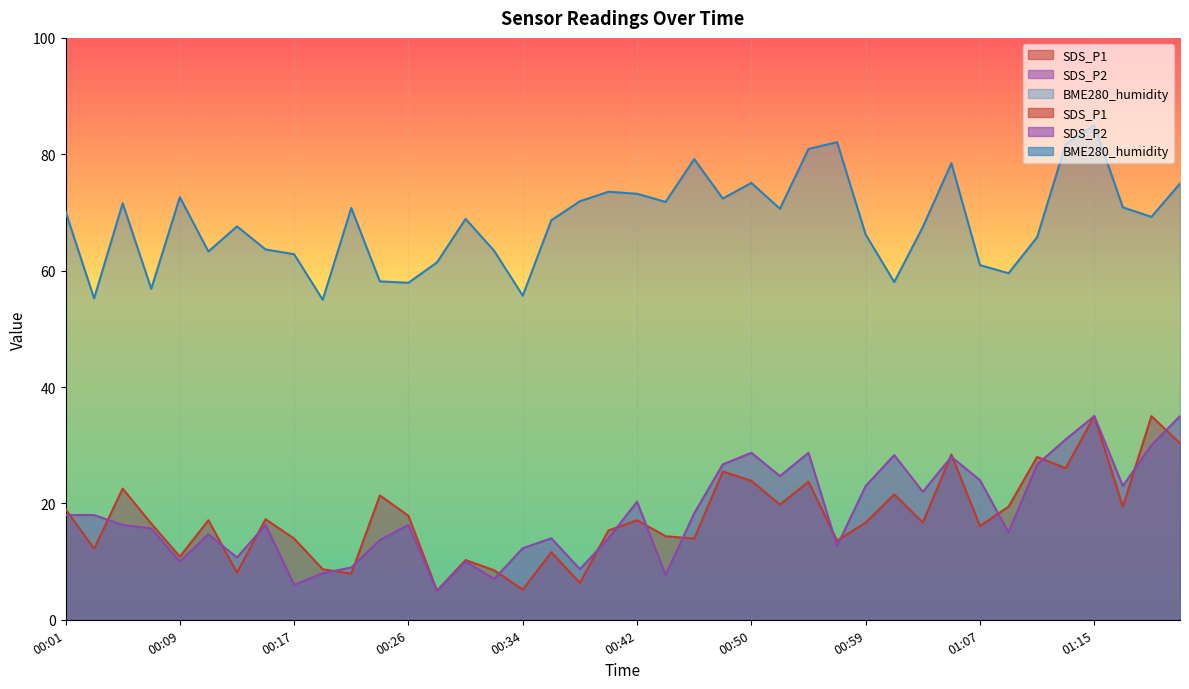

The BME280_humidity series shows 26.1 at 00:36. True or false?

False